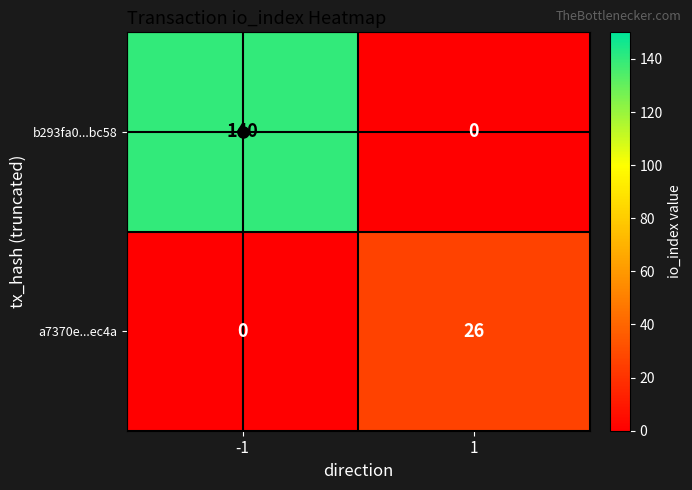

What is the greatest value displayed?

140